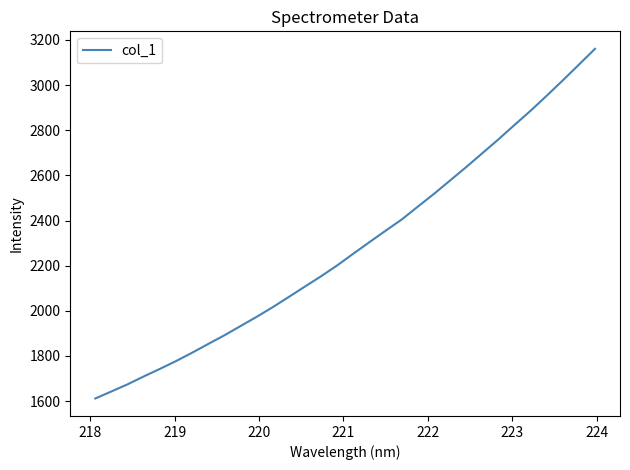

What is the smallest value displayed?

1611.7